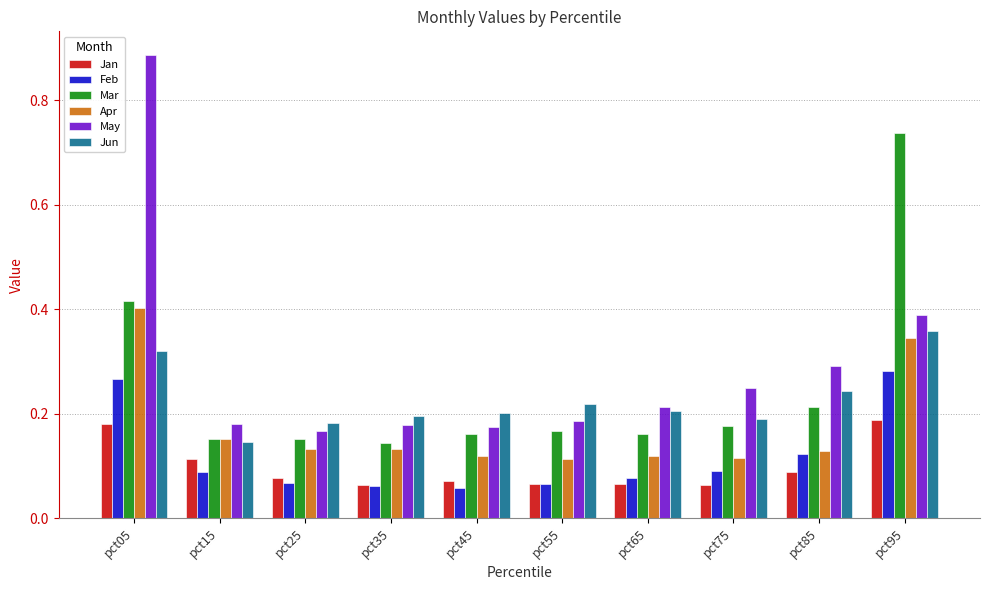

List the series in order of their peak value, lowest first.

Jan, Feb, Jun, Apr, Mar, May